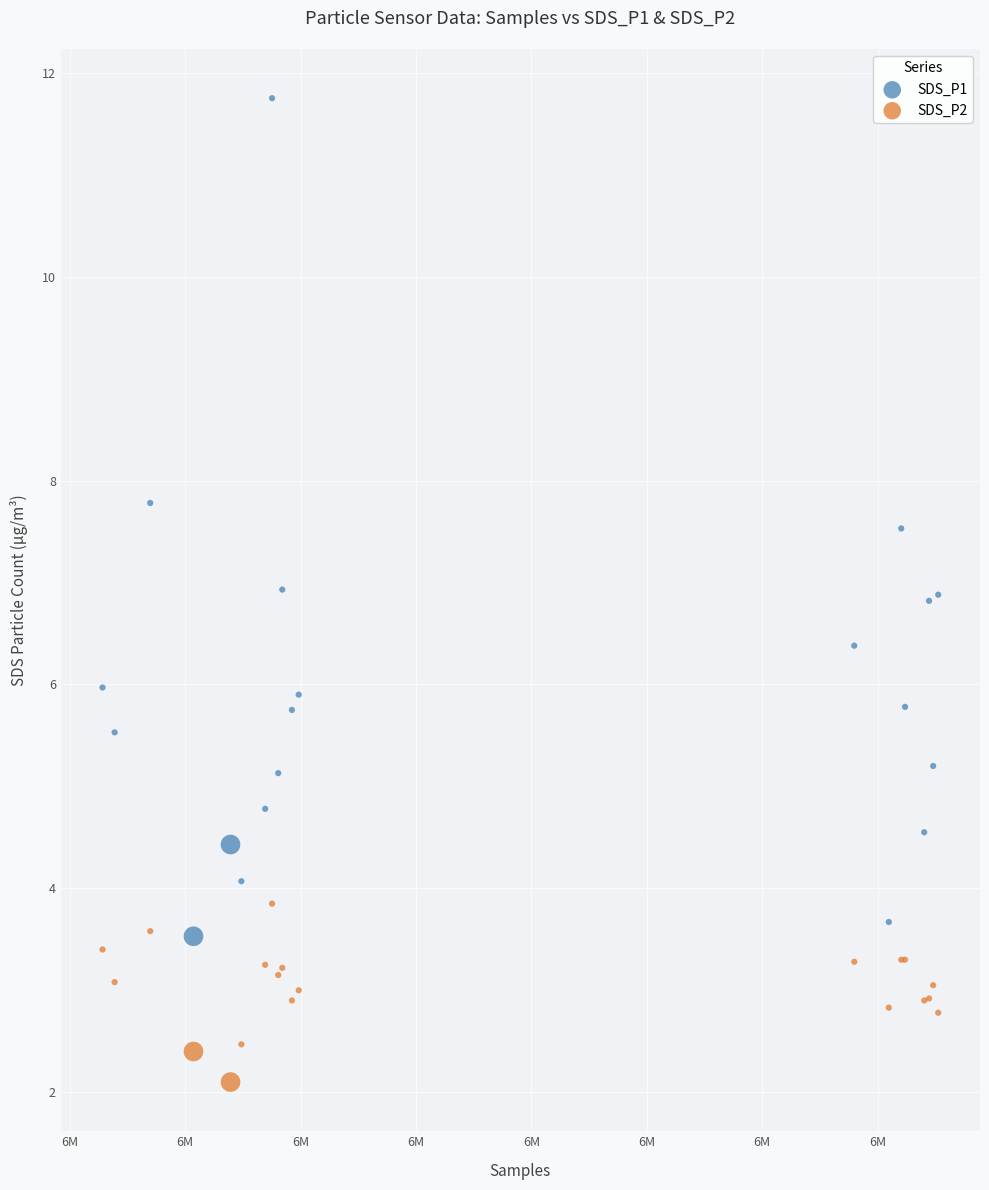

Which series contains the highest Y value?

SDS_P1